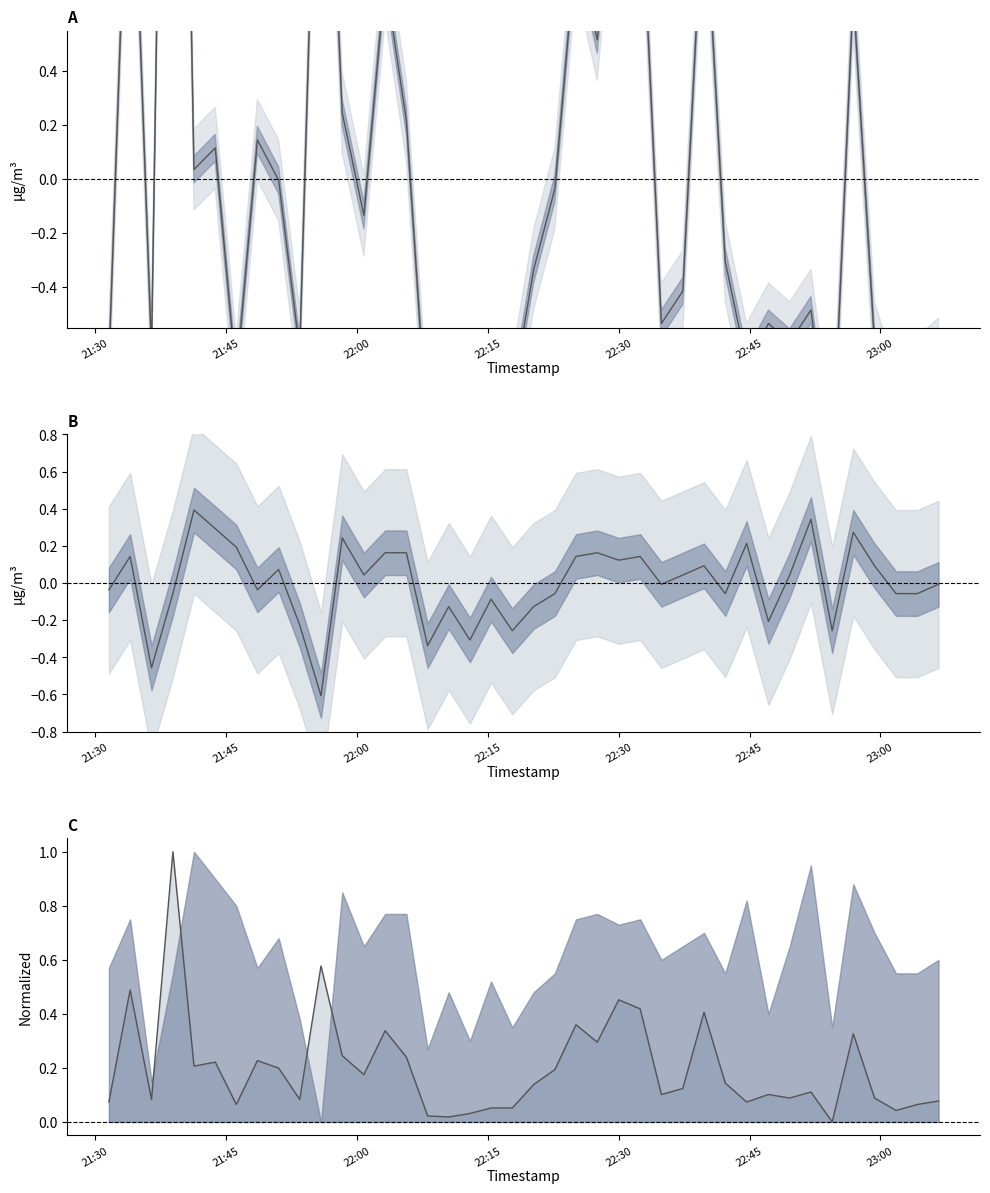

What is the difference between the maximum and second lowest values in the P1 series?

5.3